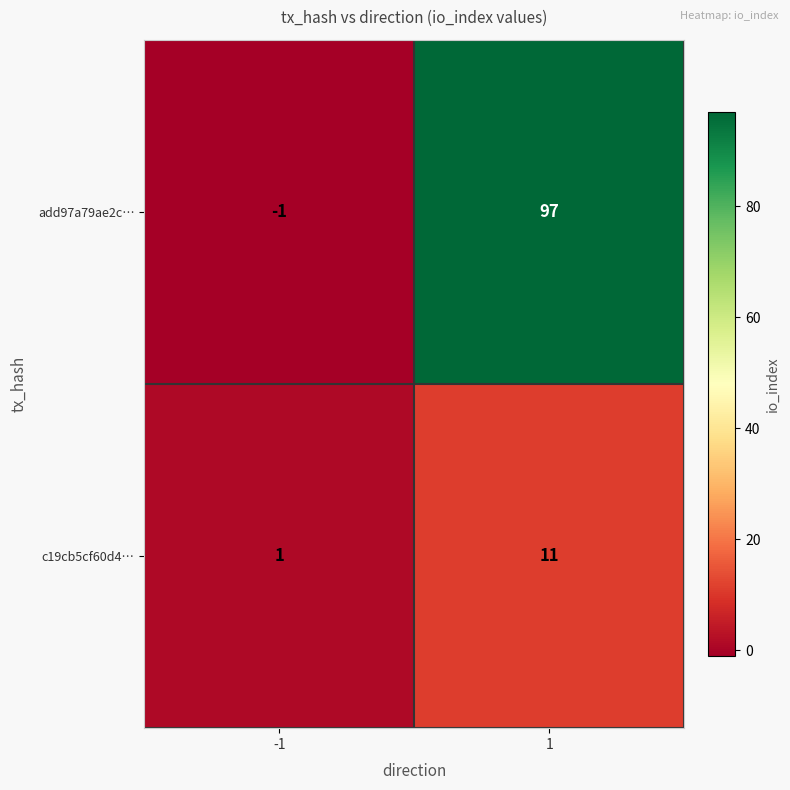

Rank the series by their average value, from highest to lowest.

add97a79ae2c…, c19cb5cf60d4…